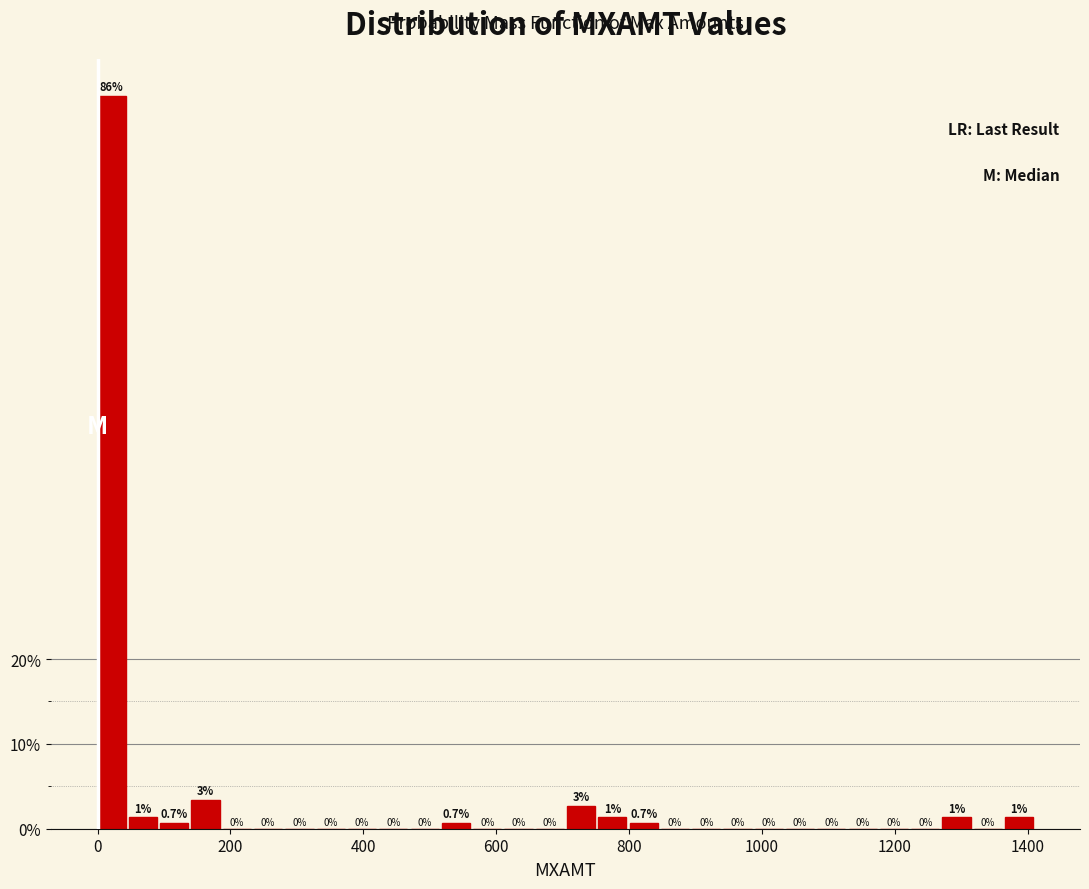

Around what value on the x-axis is the tallest bar? Give the approximate position of its centre, as read against the axis.

20